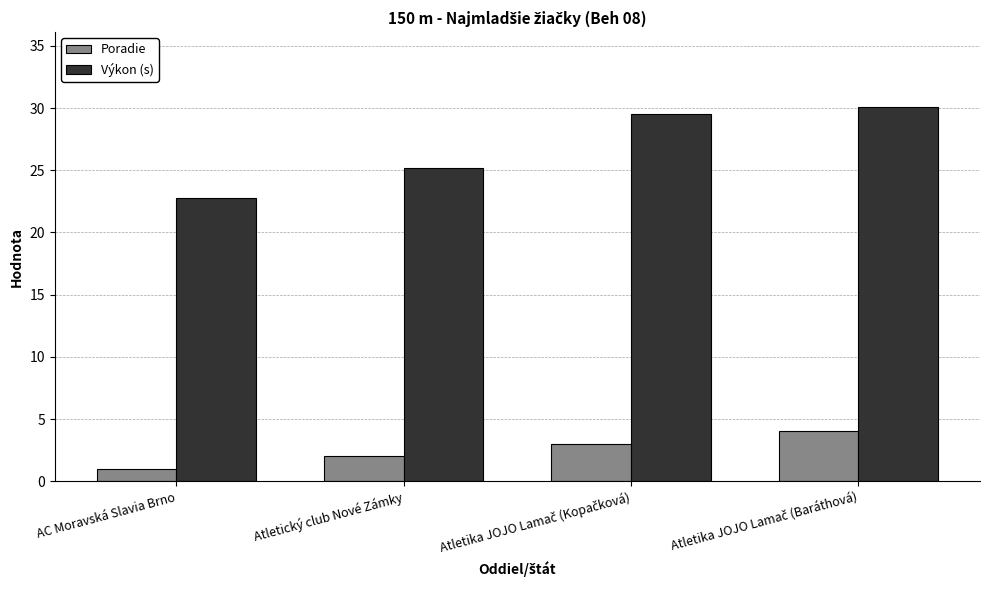

What is the maximum value shown in the chart?

30.1